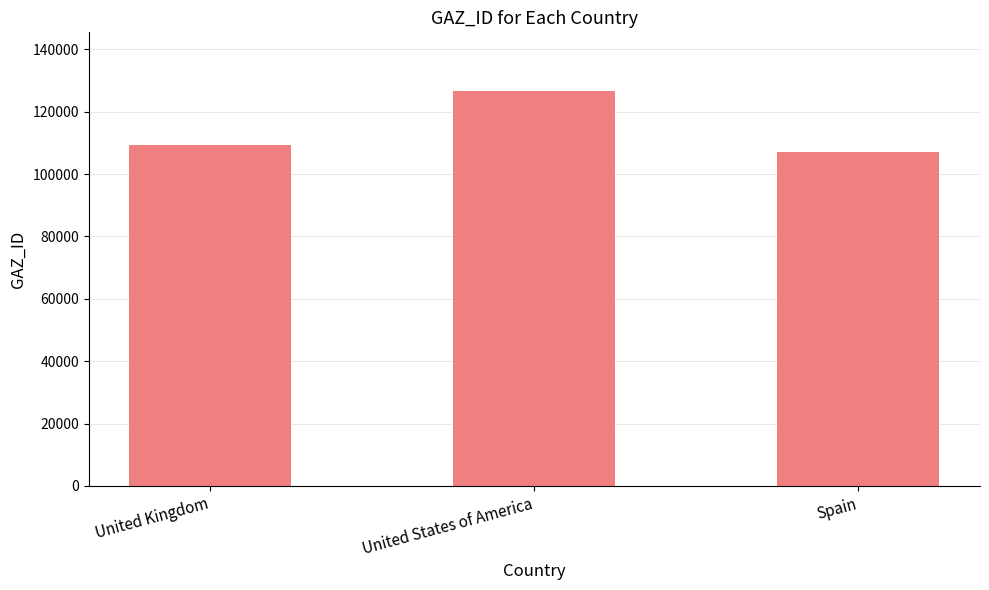

What is the change in value from United Kingdom to Spain?

-2098